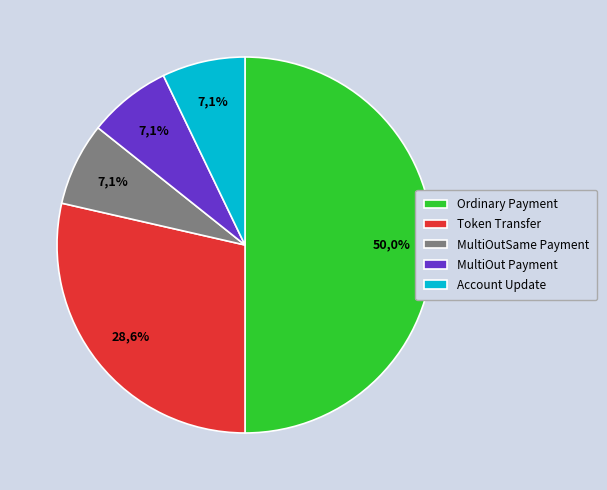

To the nearest percent, what is the combined percentage of Token Transfer and MultiOutSame Payment?

36%